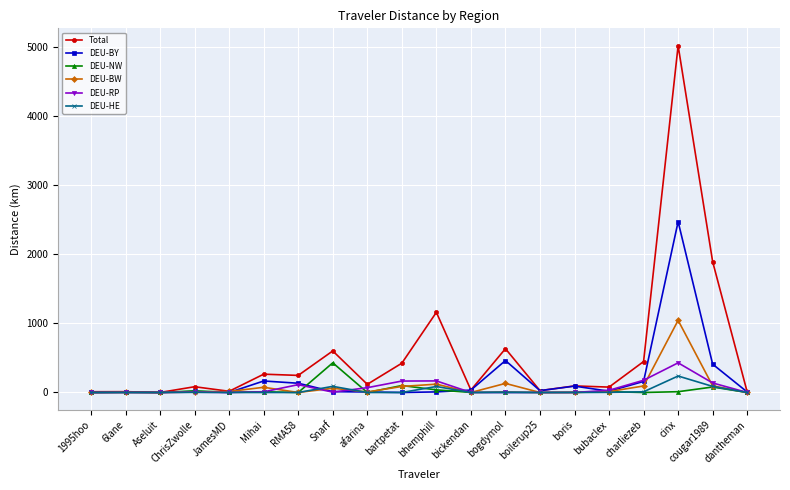

Which series changed the most between bubaclex and cinx?

Total